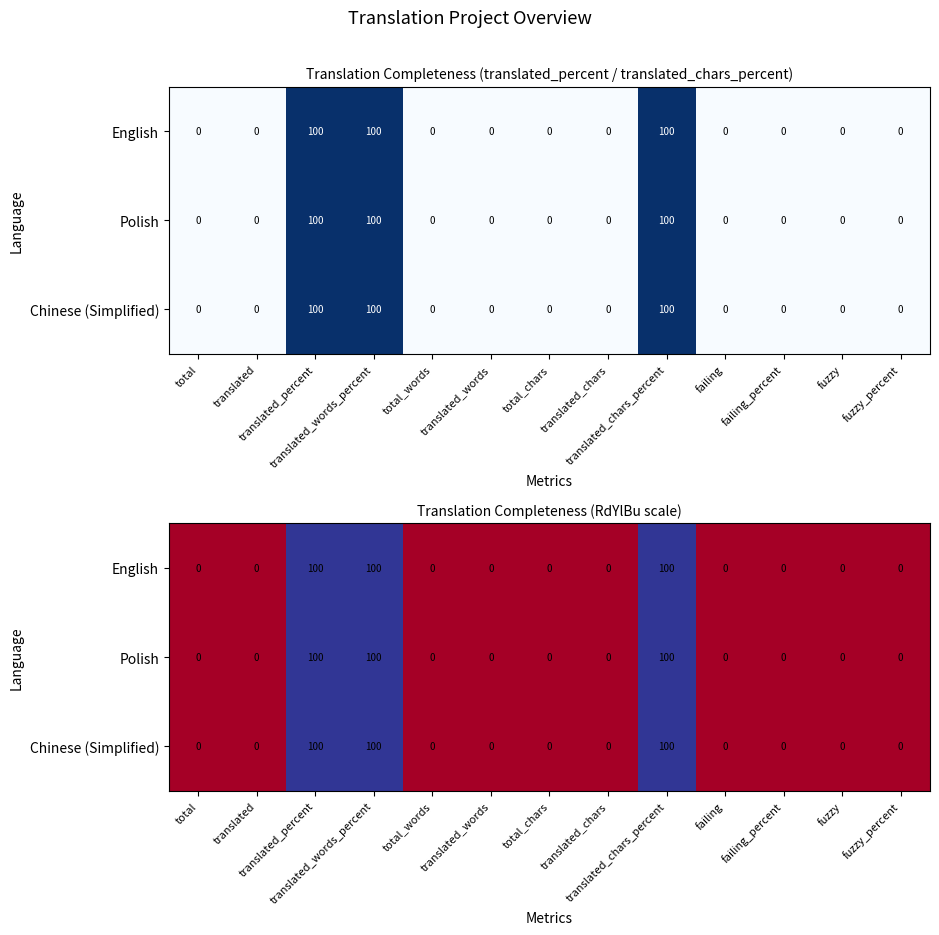

Which category has the highest value across all series?

translated_percent